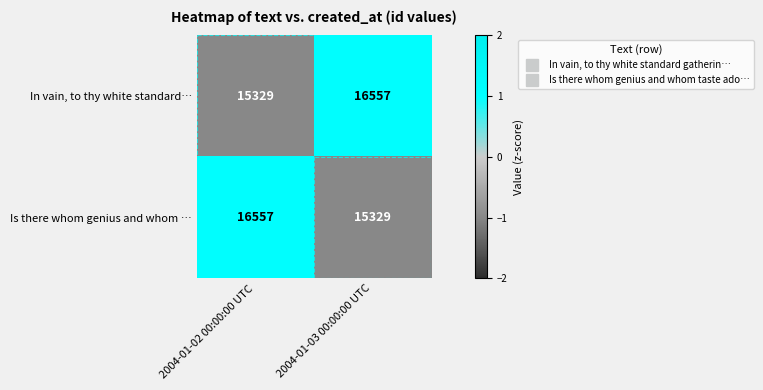

At which label is In vain, to thy white standard… closest to 15943?

2004-01-02 00:00:00 UTC